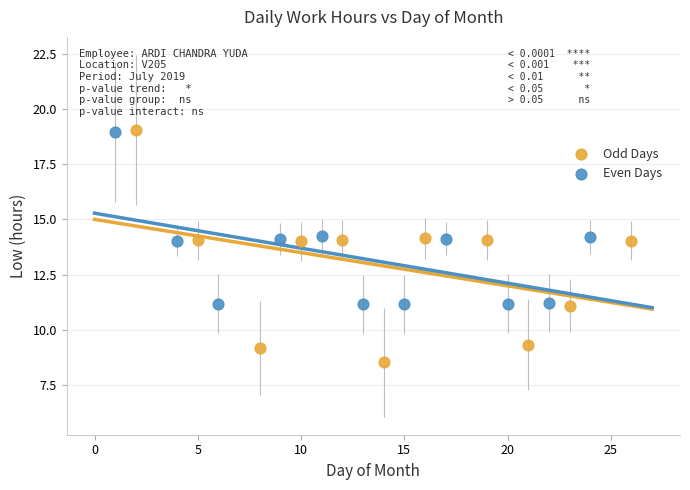

Which series has the largest Y range (max minus min)?

Odd Days